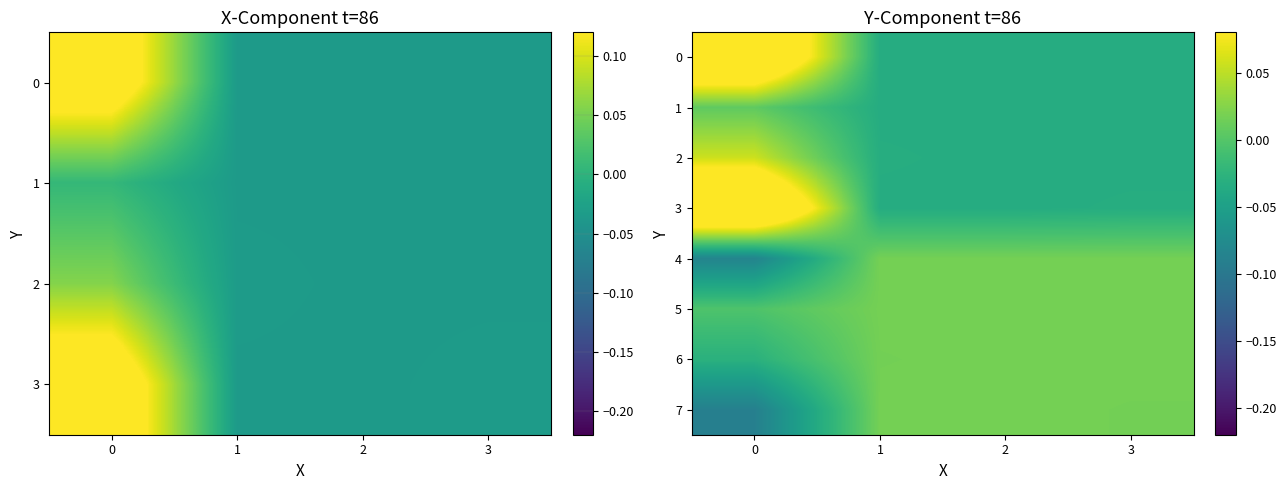

What is the spread (max minus min) of values at 1?

0.1